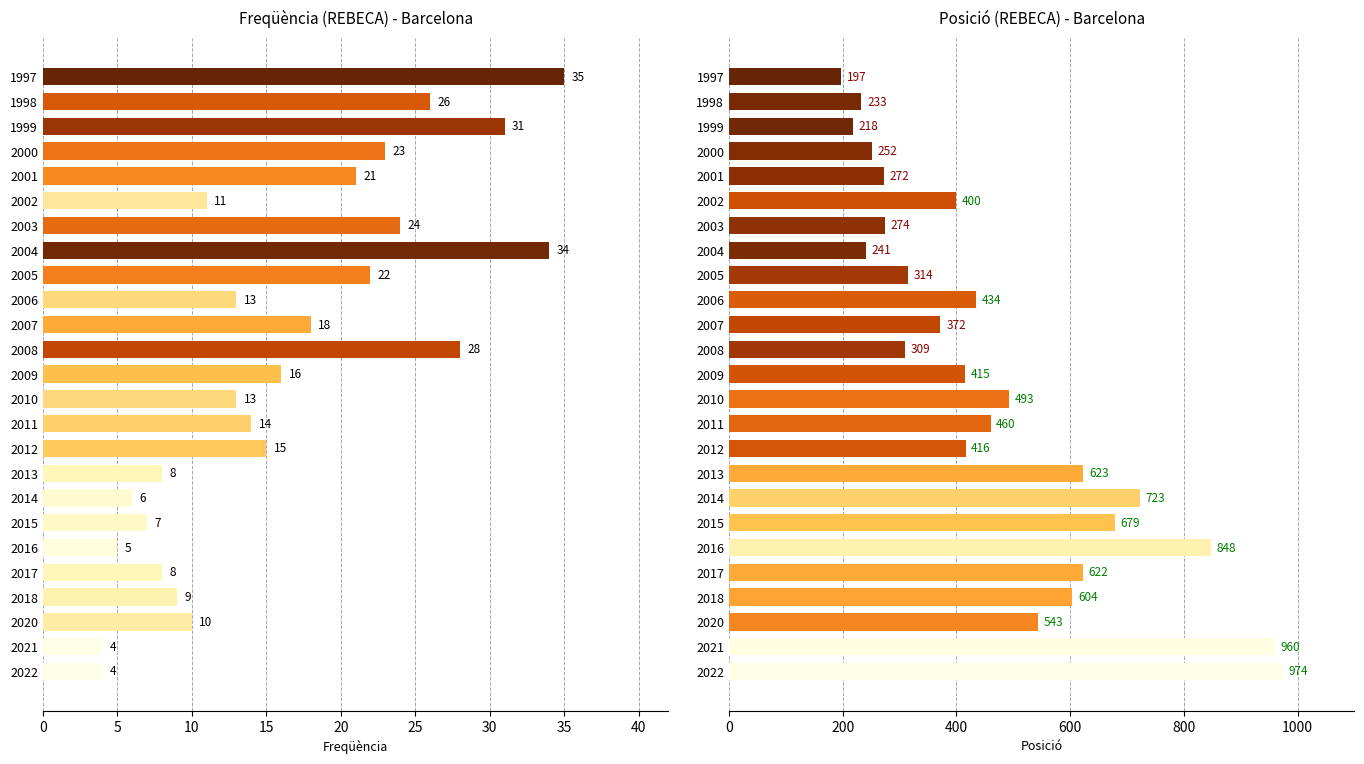

How many bars are there in each group?

2